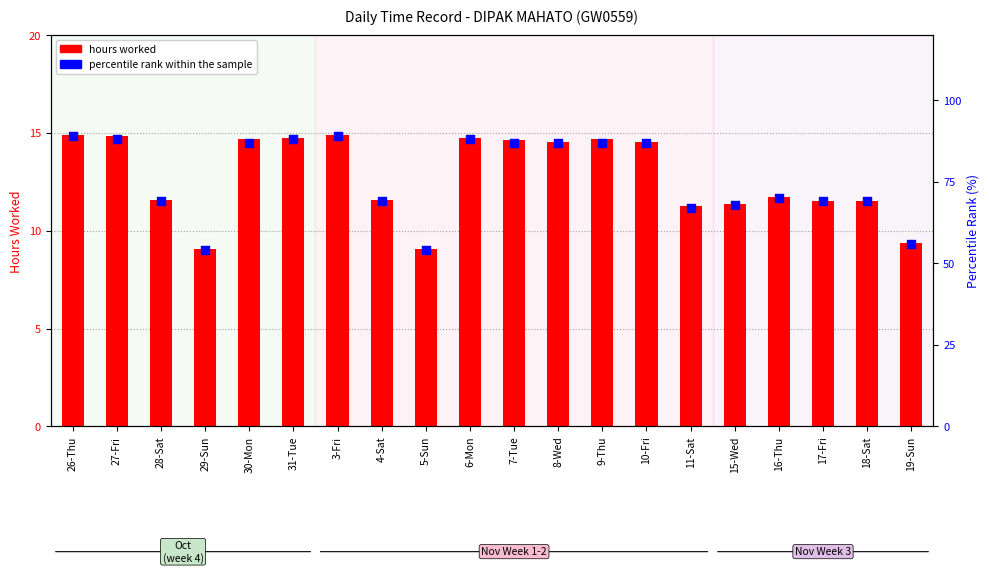

Which series reaches the maximum Y coordinate?

percentile rank within the sample